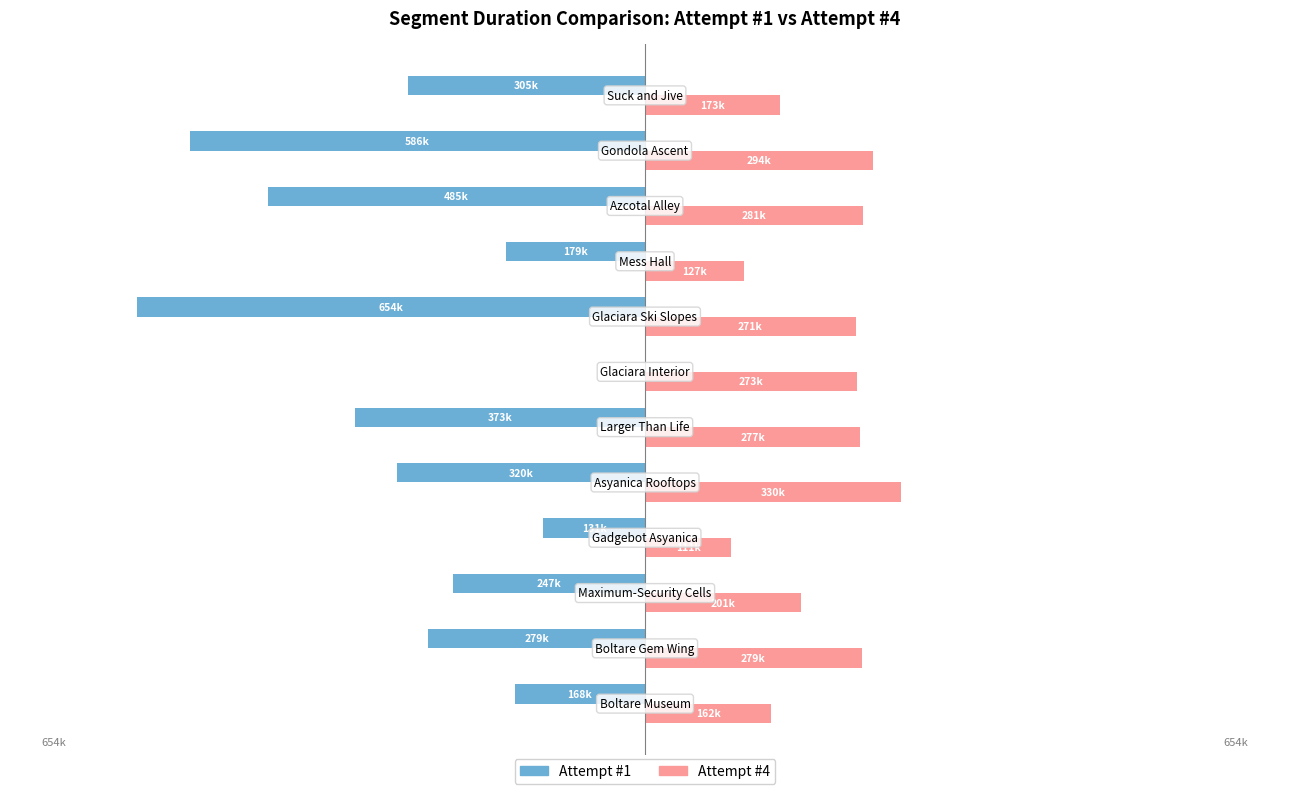

What are all the series names shown in the legend?

Attempt #1, Attempt #4